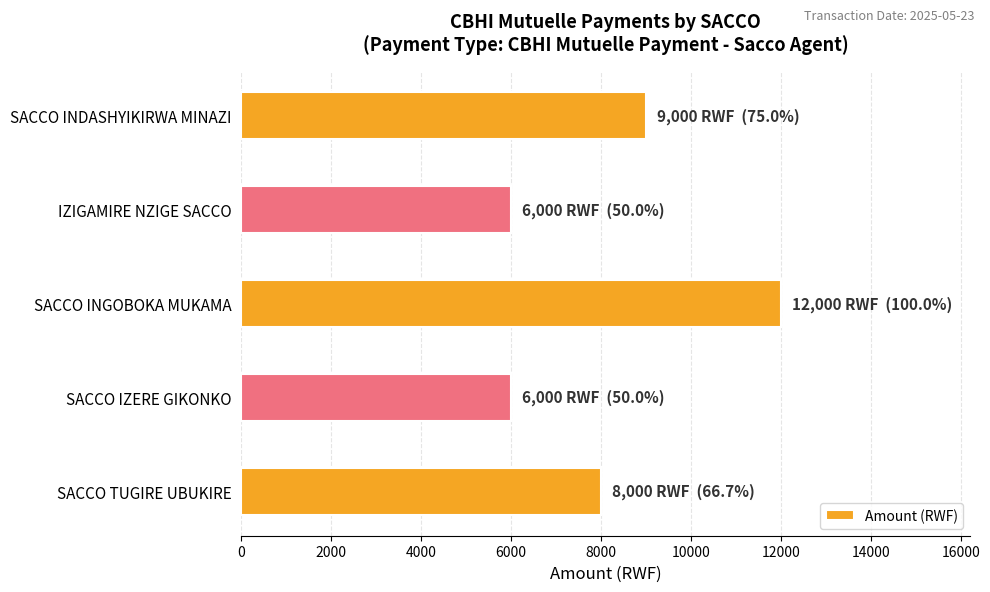

Which has a higher value, SACCO TUGIRE UBUKIRE or SACCO INGOBOKA MUKAMA?

SACCO INGOBOKA MUKAMA